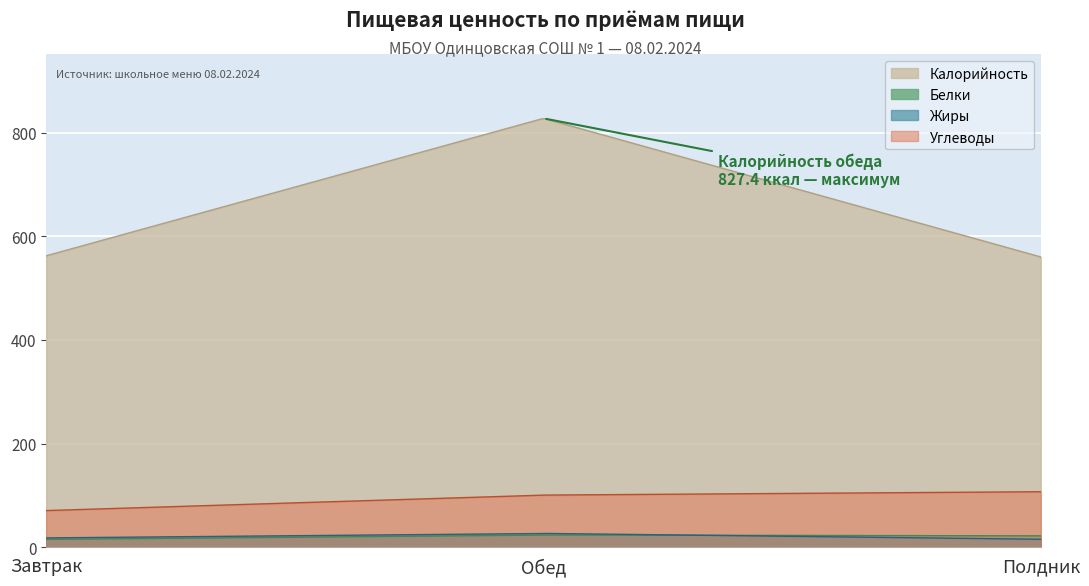

Reading left to right, list all the values displayed in this chart.

Калорийность: Завтрак=562.3	Обед=827.4	Полдник=560.1
Белки: Завтрак=15.4	Обед=23.9	Полдник=22.2
Жиры: Завтрак=18.3	Обед=27.0	Полдник=15.7
Углеводы: Завтрак=71.0	Обед=100.8	Полдник=107.4